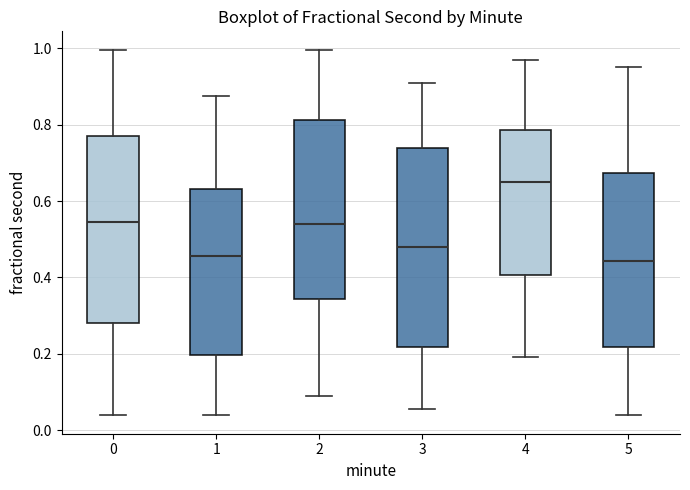

Which box is the tallest, from its lower edge to its upper edge?

3